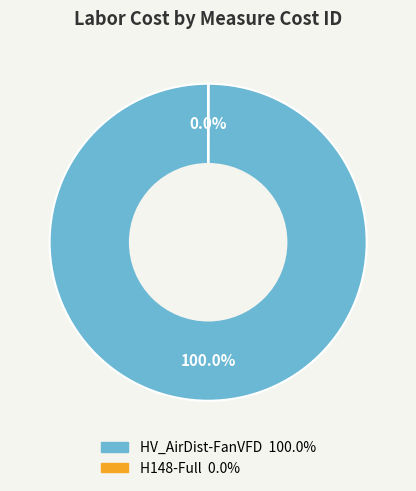

Is there a majority slice in this chart?

Yes